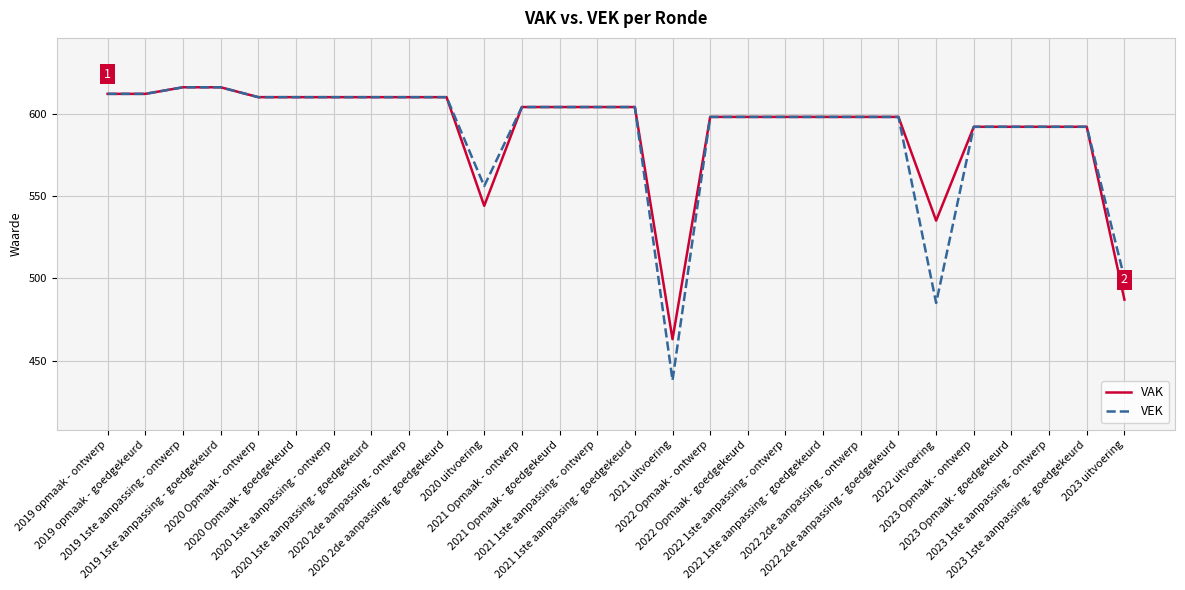

The value of VAK at 2019 opmaak - goedgekeurd is 612. True or false?

True